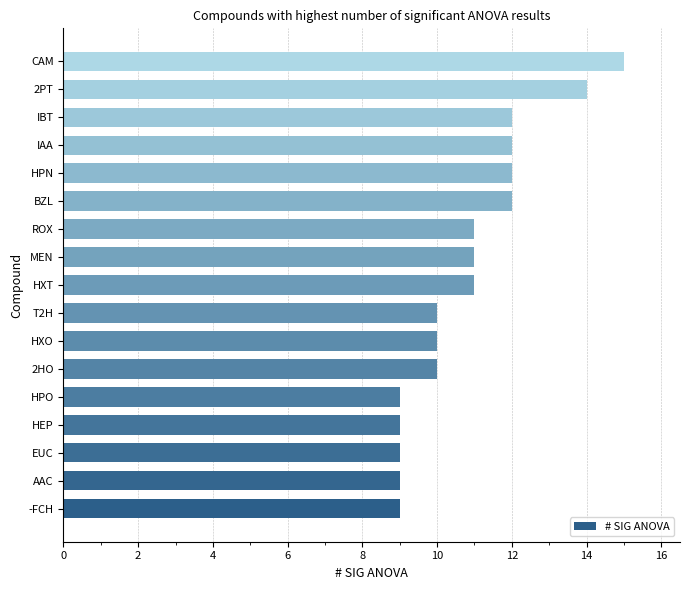

At which category does the chart reach its peak across all series?

CAM